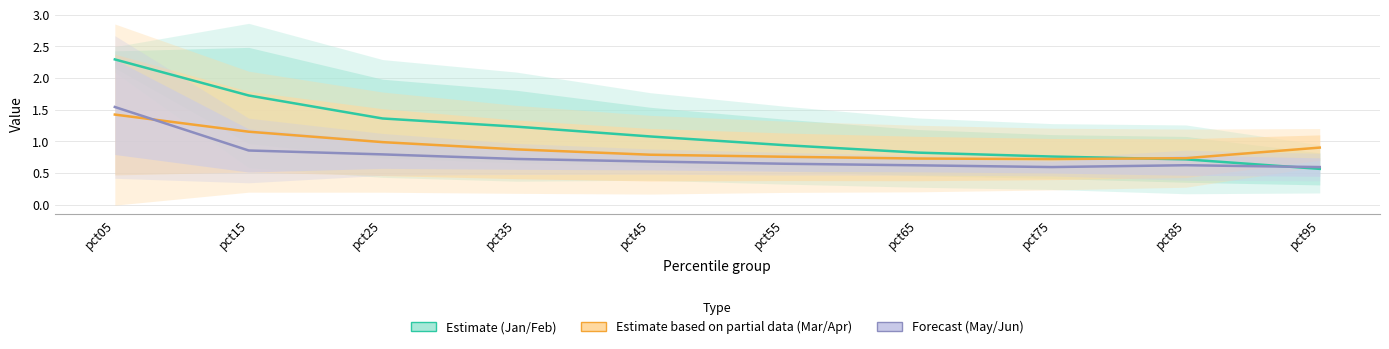

Rank the categories by Estimate (Jan/Feb) value from lowest to highest.

pct95, pct85, pct75, pct65, pct55, pct45, pct35, pct25, pct15, pct05